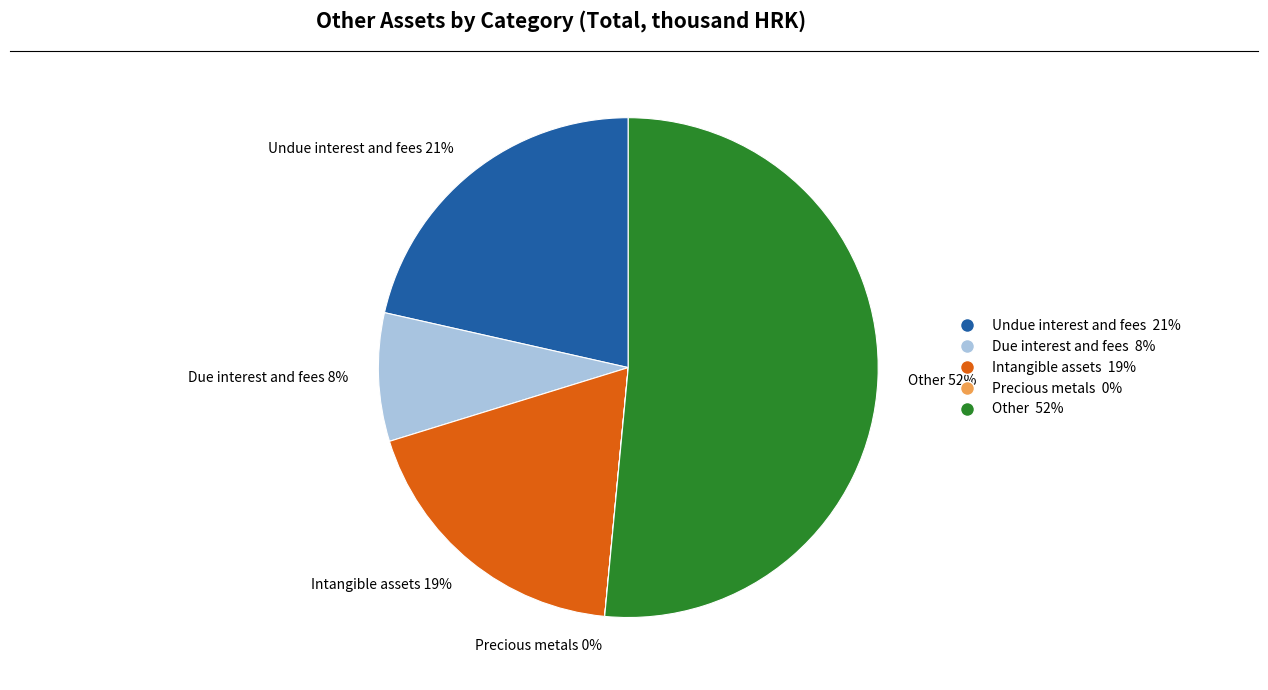

Is there any slice that represents more than half of the pie?

Yes